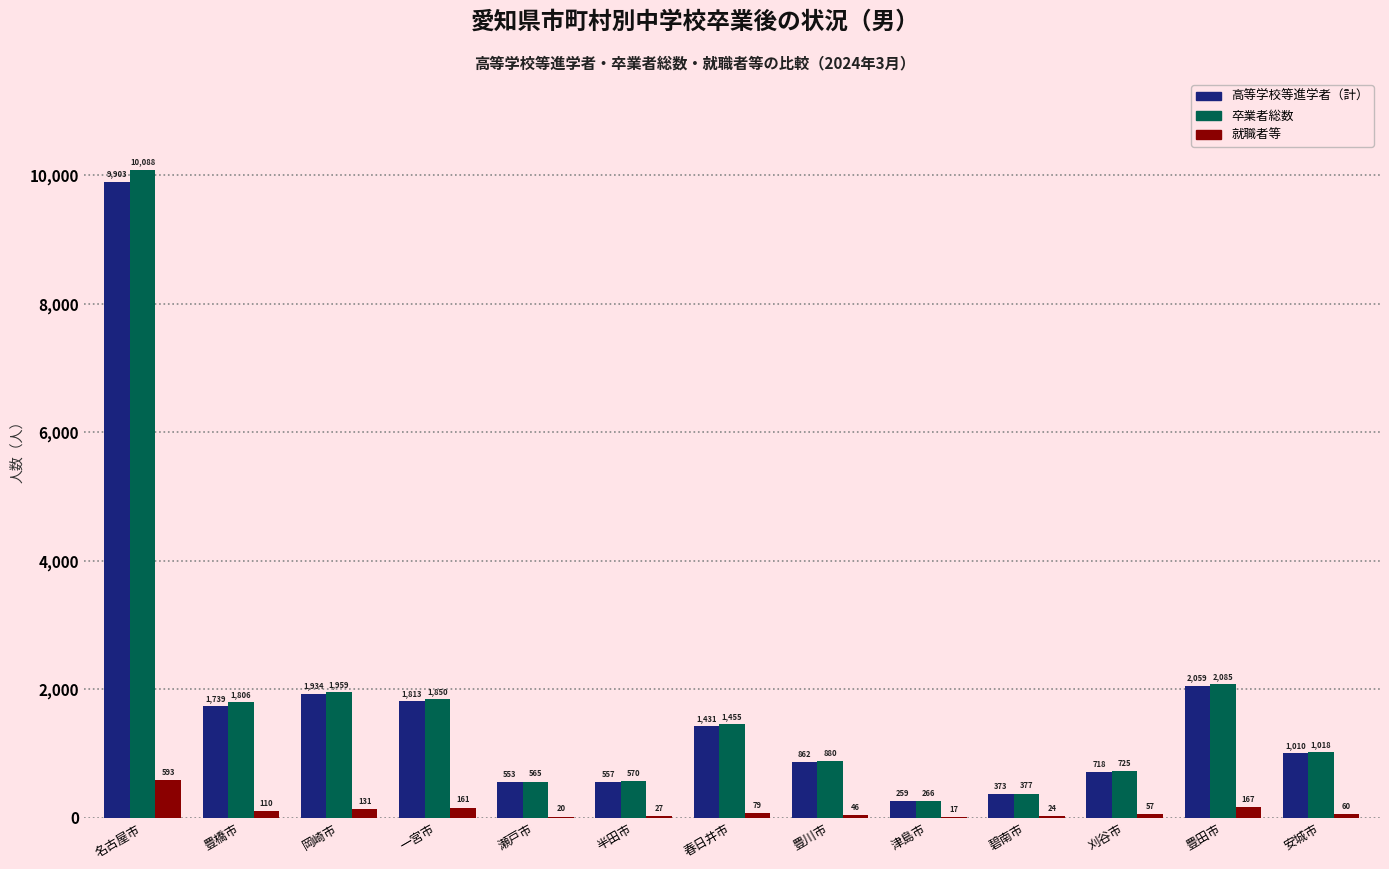

Which series has the largest total across all categories?

卒業者総数